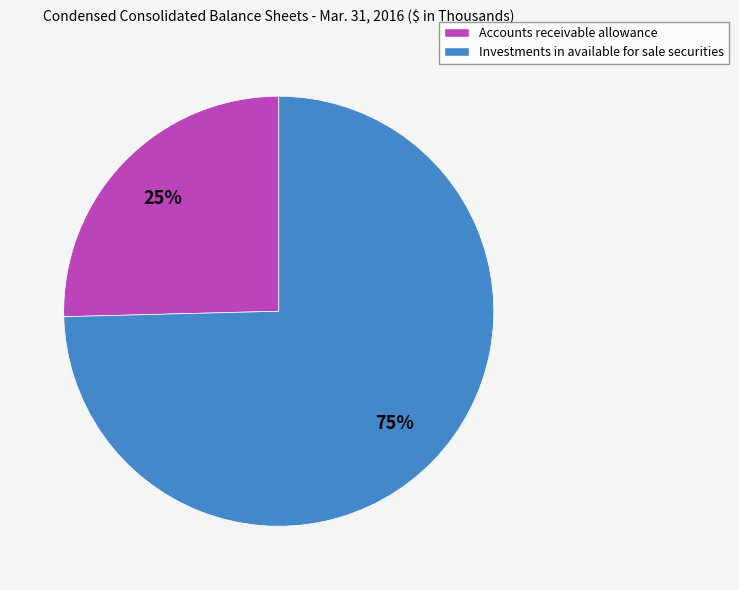

To the nearest percent, what is the average slice percentage?

50%